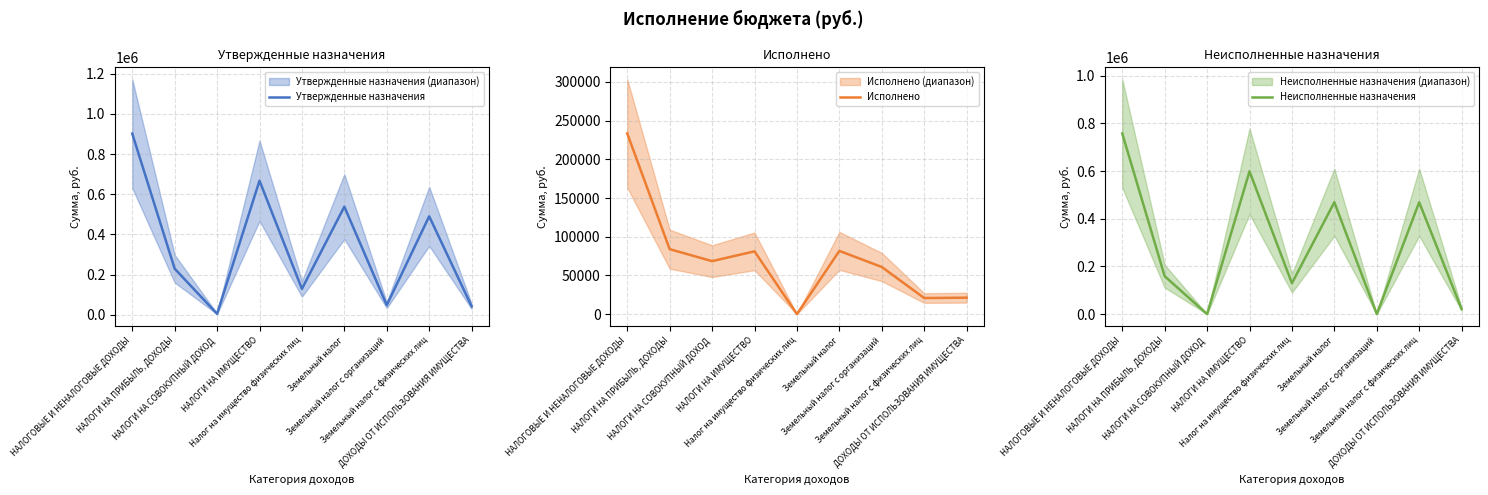

True or false: Утвержденные назначения and Исполнено intersect in this chart.

True